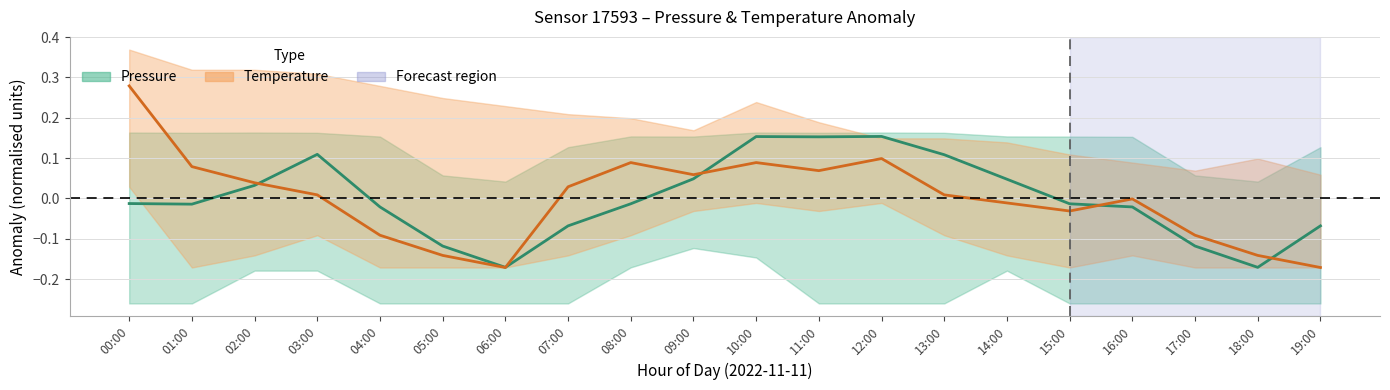

Which series has the largest total across all categories?

Pressure (mean)